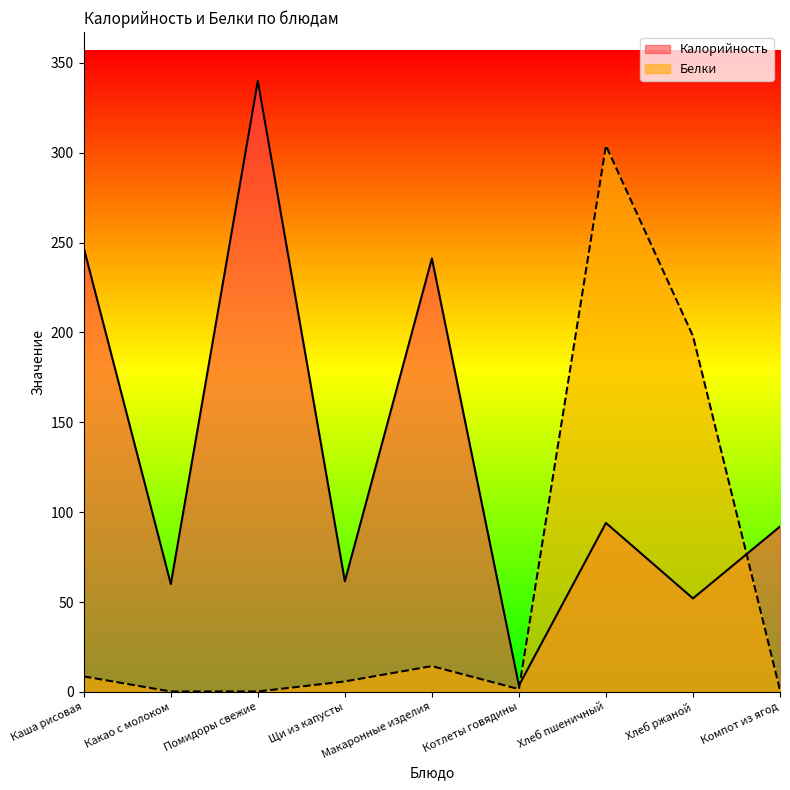

What is the label of the 6th point from the right?

Щи из капусты